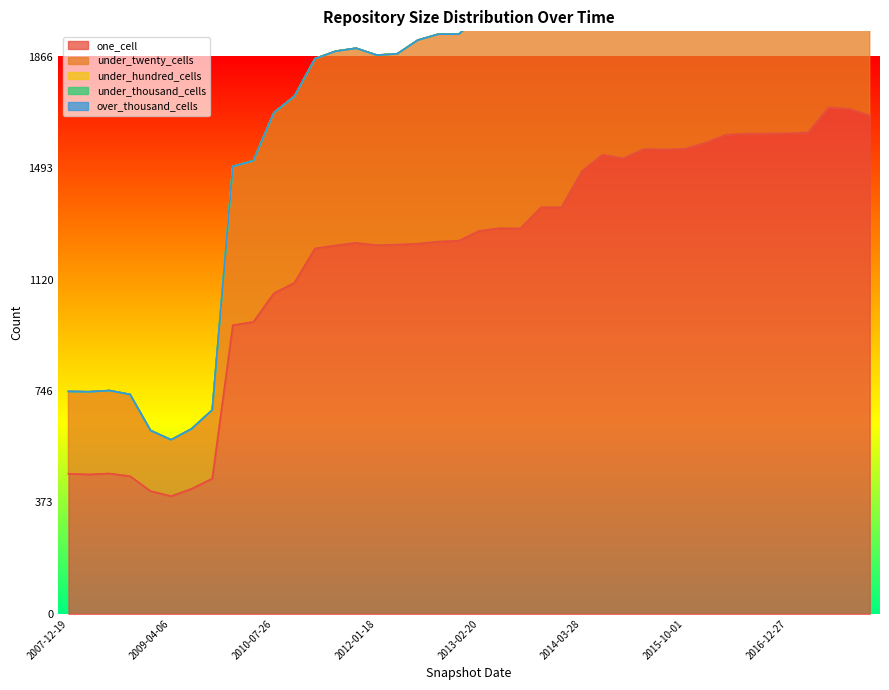

Rank the series by their maximum value, from lowest to highest.

under_thousand_cells, over_thousand_cells, under_hundred_cells, one_cell, under_twenty_cells